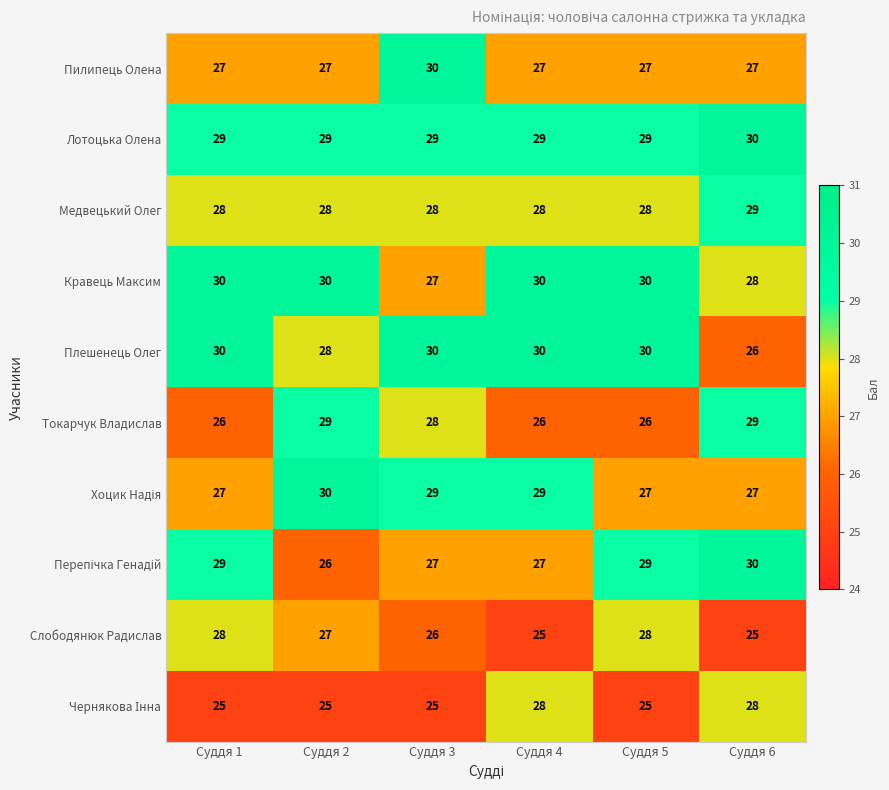

What is the average value of the Плешенець Олег series?

29